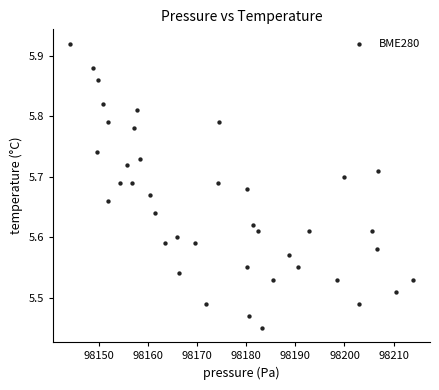

What is the range of X values (max minus min)?

69.8